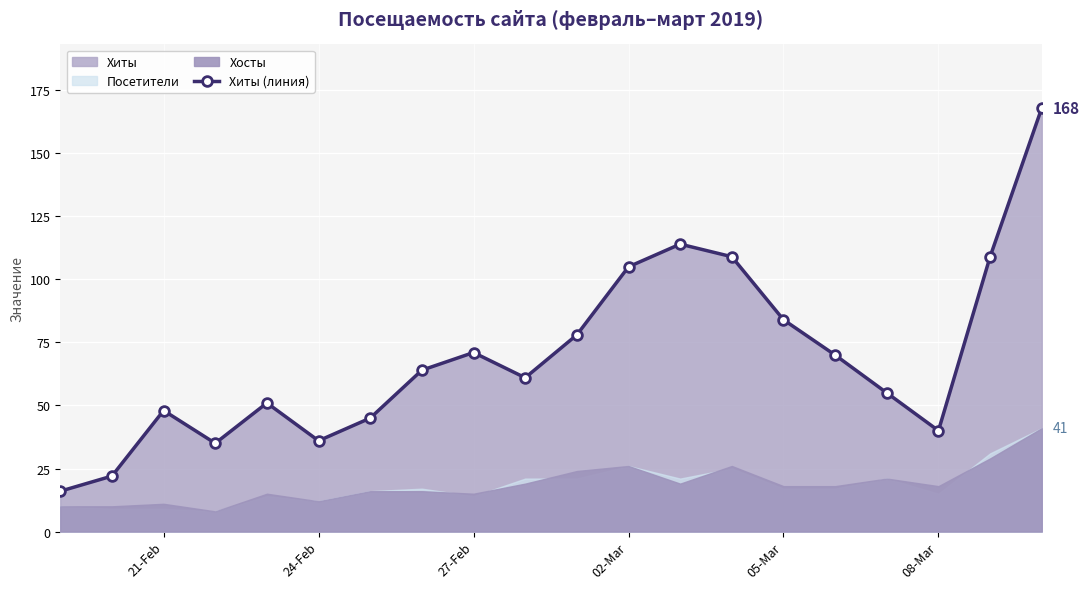

Where is the first local maximum for Хиты (линия)?

21-Feb